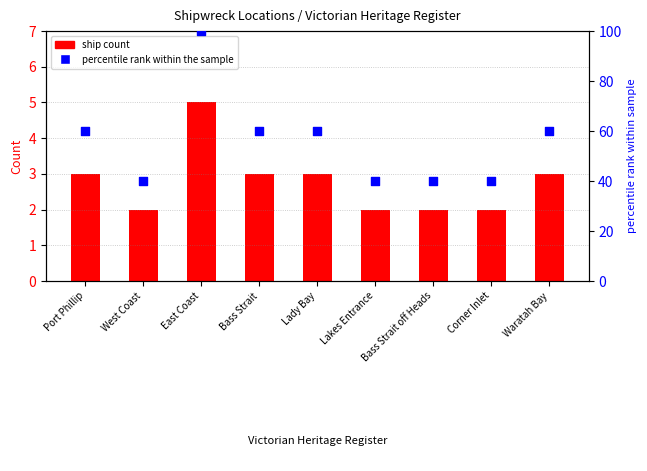

Which series has the widest spread of Y values?

percentile rank within the sample